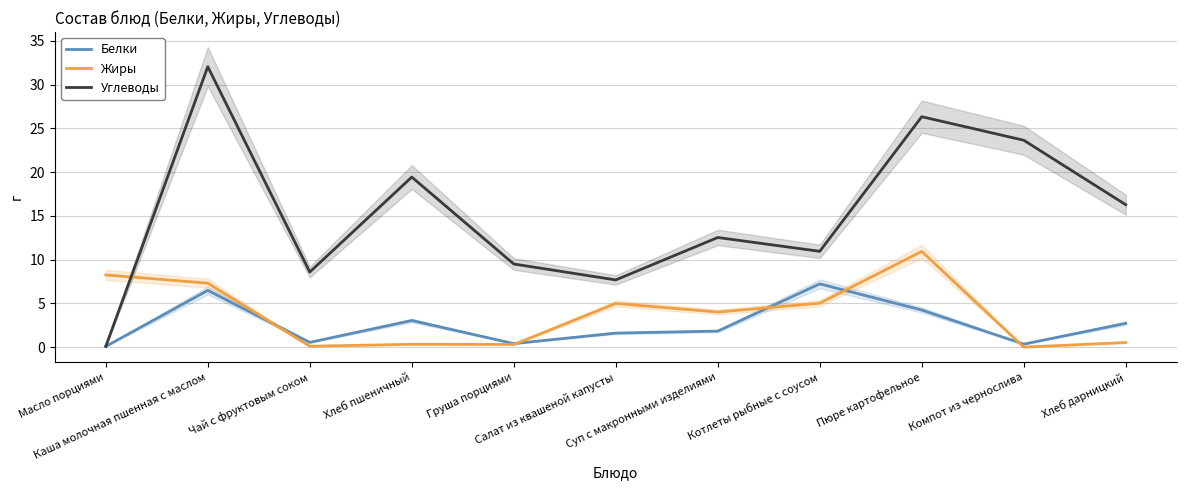

What is the label of the 9th point from the left?

Пюре картофельное